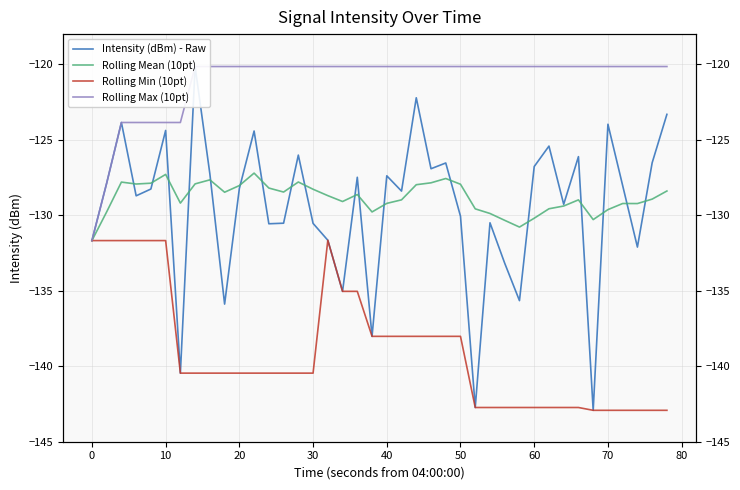

Is it true that Intensity (dBm) - Raw equals -204.6 at 0?

False